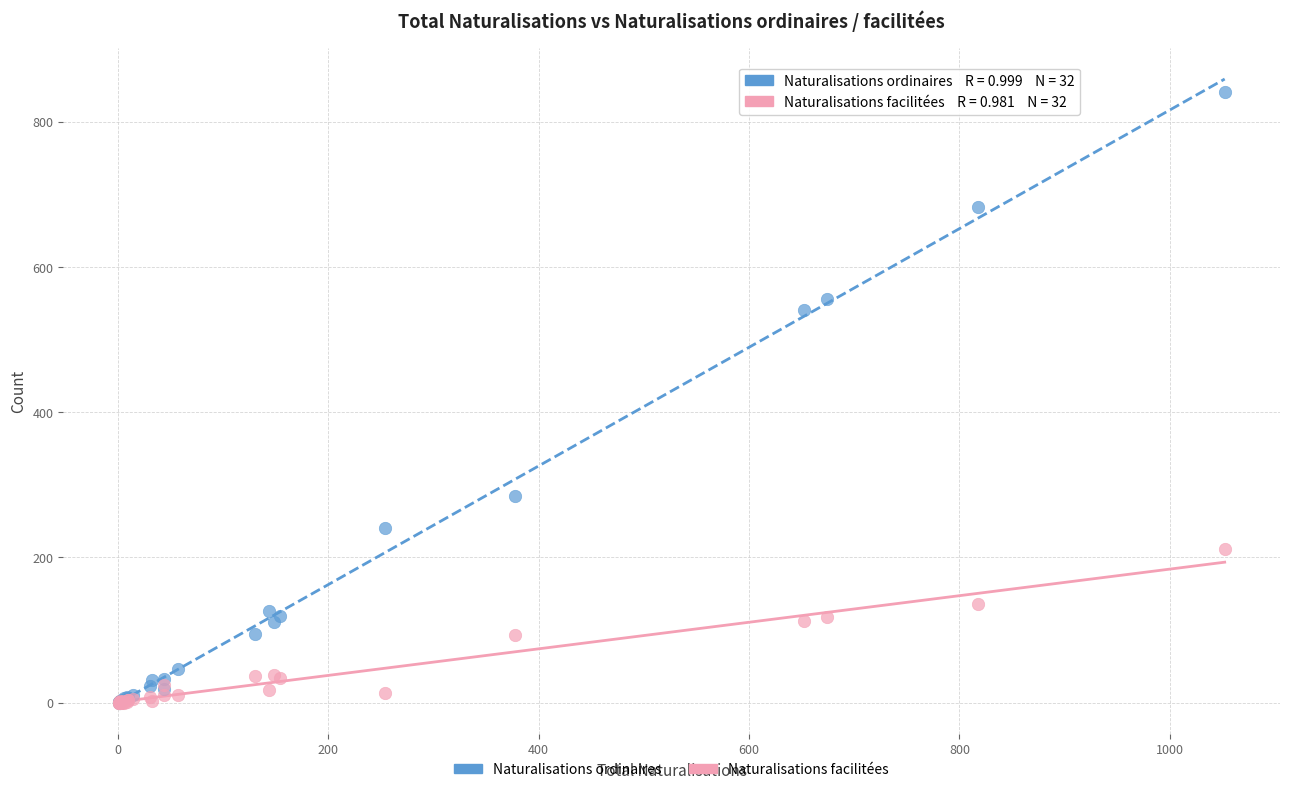

In the Naturalisations ordinaires series, what Y value is closest to 420?

540